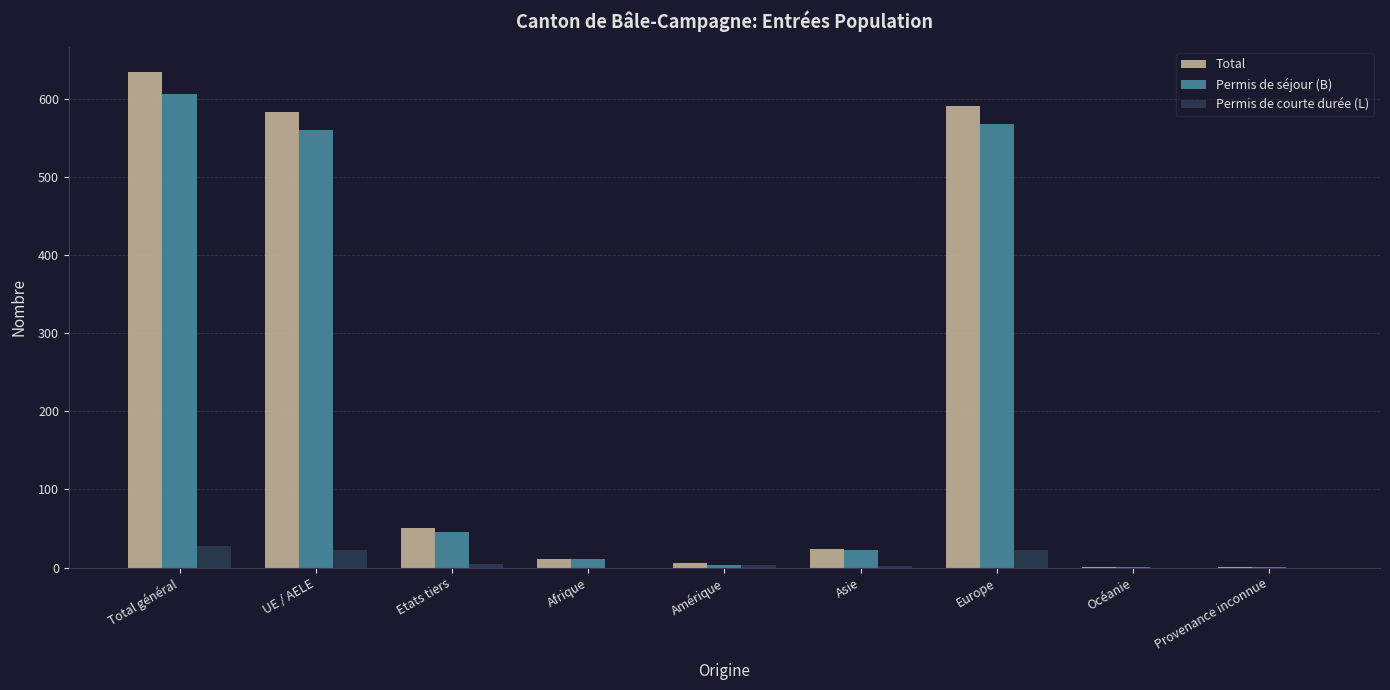

Count the number of data series in this chart.

3